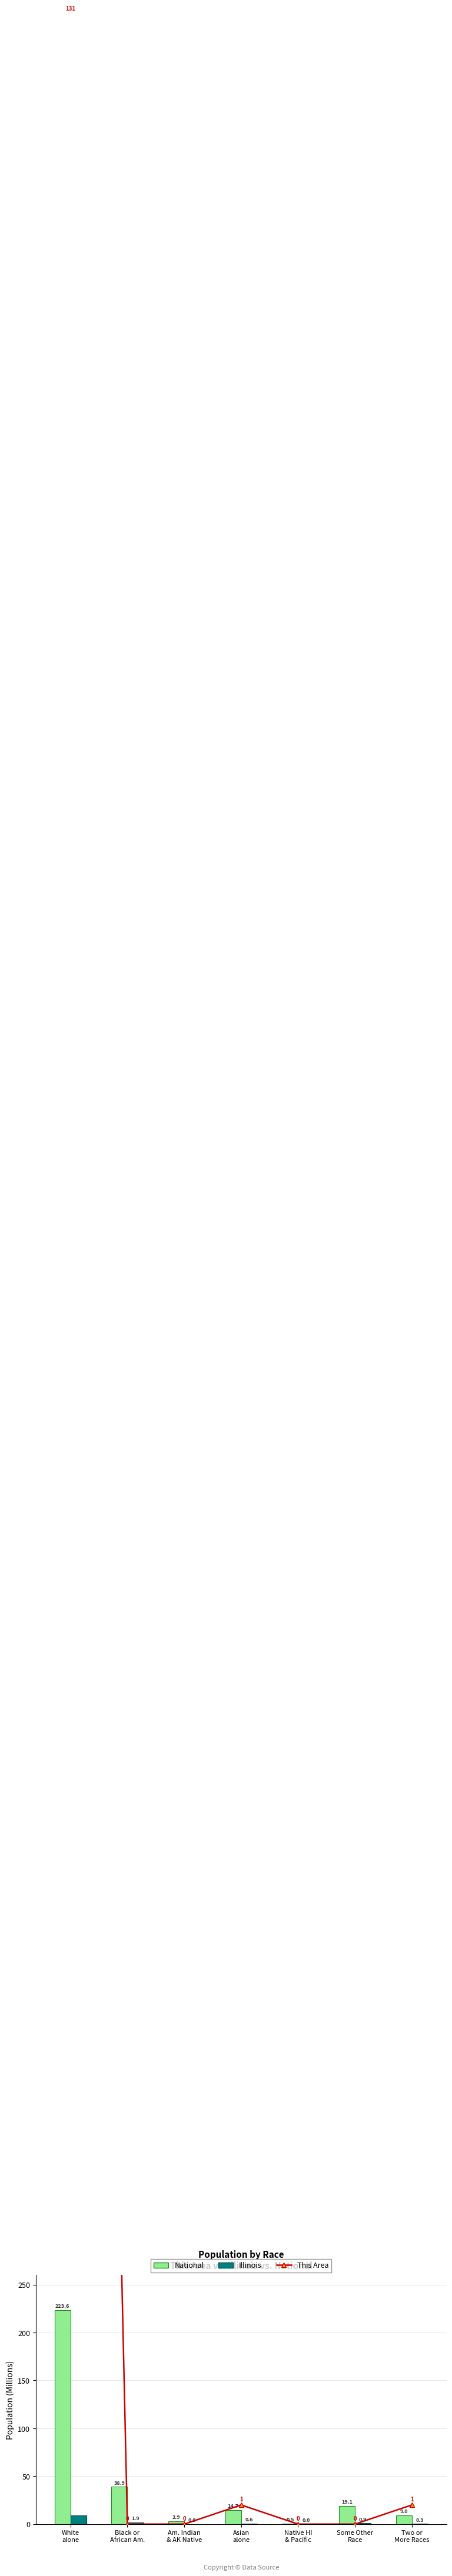

What is the difference between the highest and lowest values at Two or
More Races?

19.7